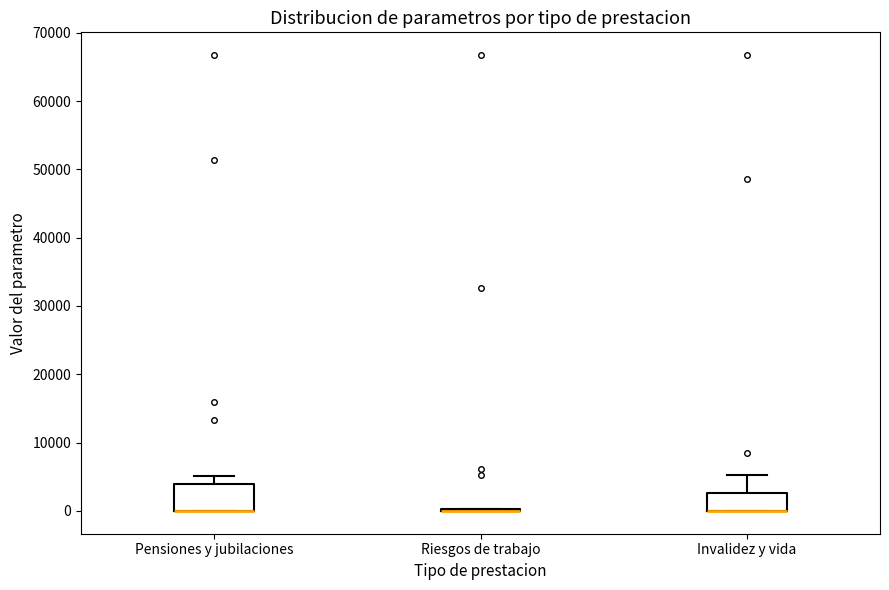

Reading left to right, read every box against the y-axis: the position of its median line, the range the box covers, and the ends of its whiskers. The values are not printed on the chart, so give them approximately, as read against the axis.

Pensiones y jubilaciones: median 0 (drawn on the box's lower edge), box 0 to 4000, whiskers 0 to 5000
Riesgos de trabajo: box collapsed to a line at 0, whiskers 0 to 0
Invalidez y vida: median 0 (drawn on the box's lower edge), box 0 to 3000, whiskers 0 to 5000